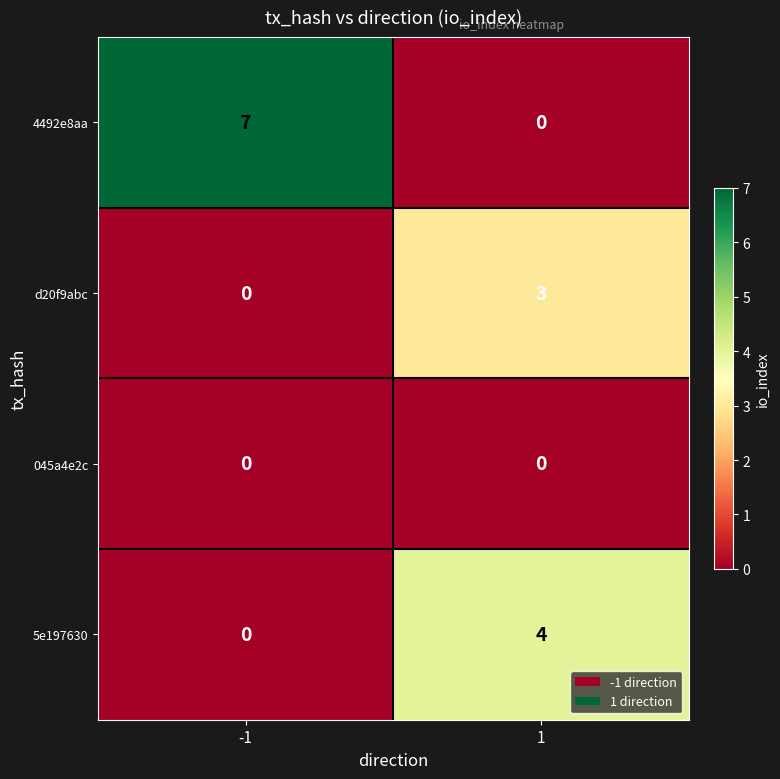

Rank the categories by 5e197630 value from lowest to highest.

-1, 1